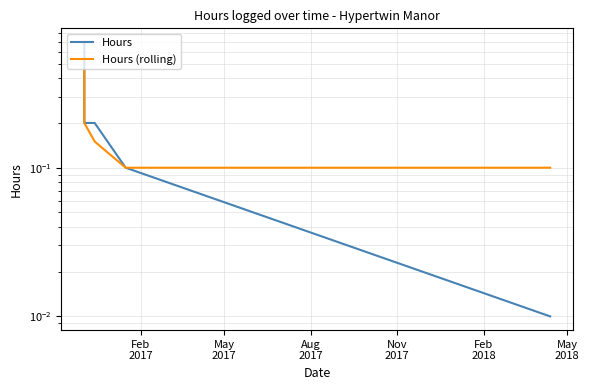

Count the Hours (rolling) values in the range 0 to 1.

6